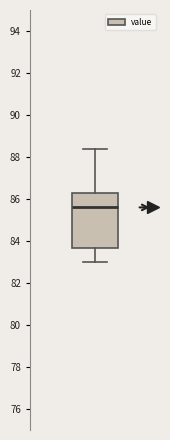

Where does the lower whisker of the box end on the y-axis? The values are not printed on the chart, so give them approximately, as read against the axis.

83.0